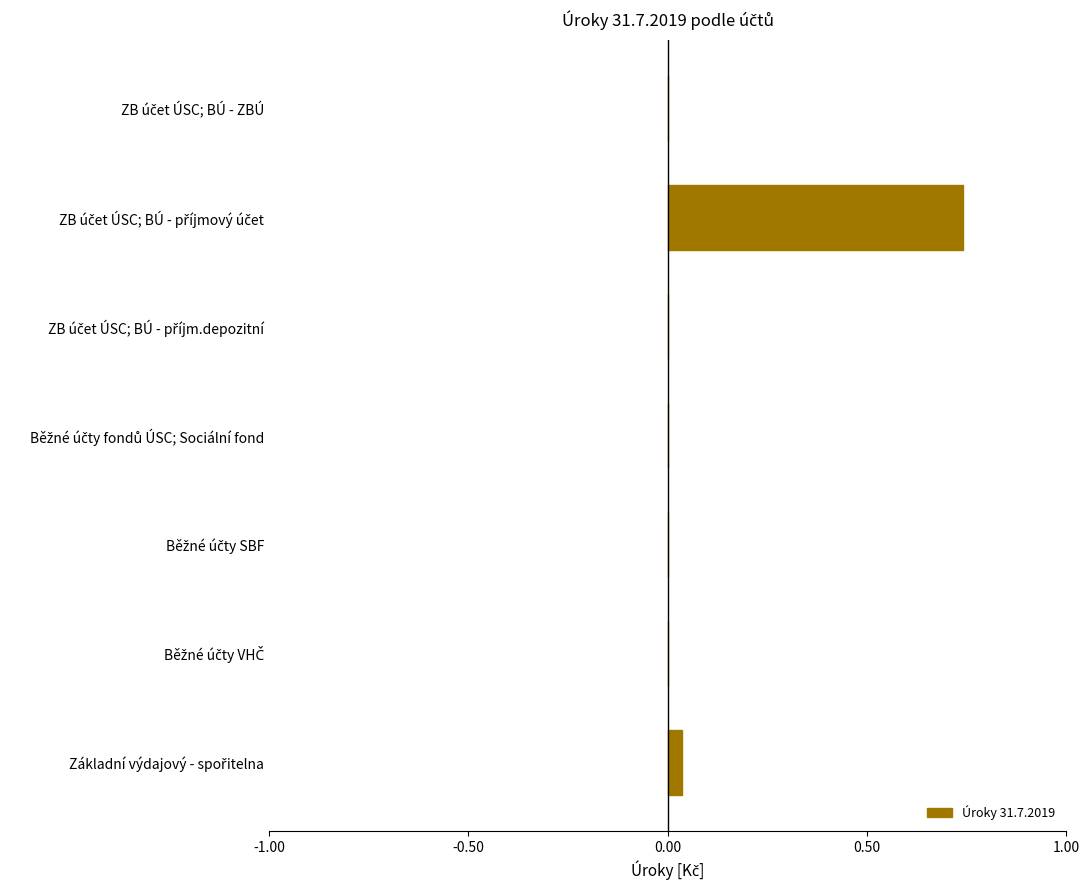

Are the bars grouped side by side (vs. stacked)?

No